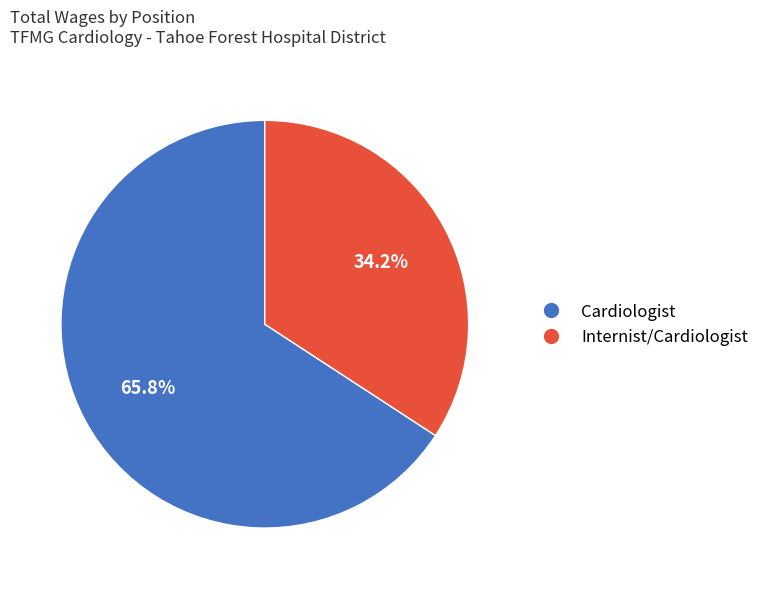

The Internist/Cardiologist slice represents 34% of the pie. True or false?

True